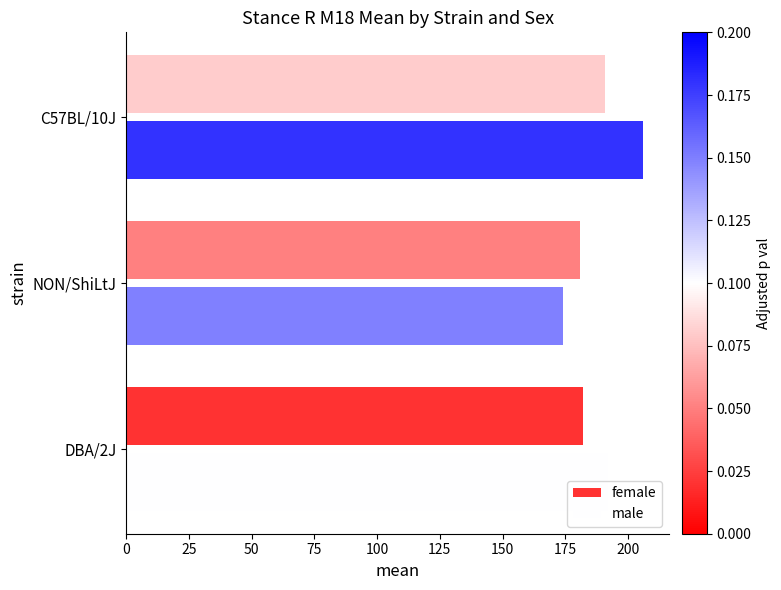

Read the female value at C57BL/10J, to the nearest 10.

190